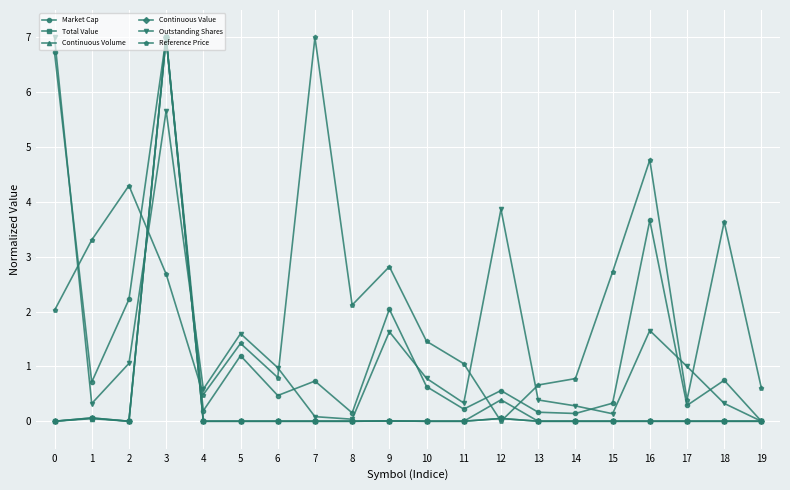

At 17, list the series in order from largest to smallest.

Outstanding Shares, Reference Price, Market Cap, Total Value, Continuous Volume, Continuous Value